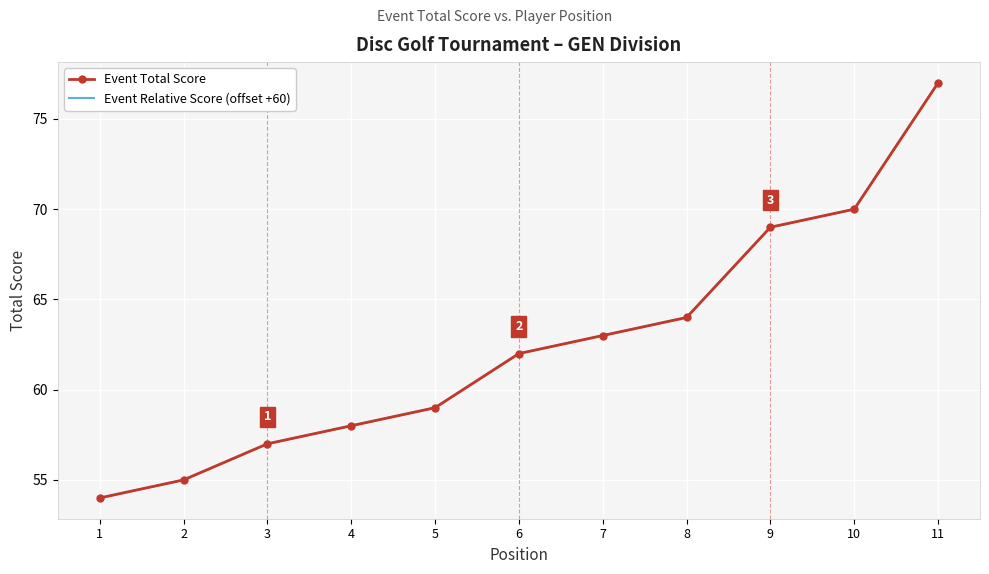

How many values in the Event Relative Score (offset +60) series exceed 62?

5